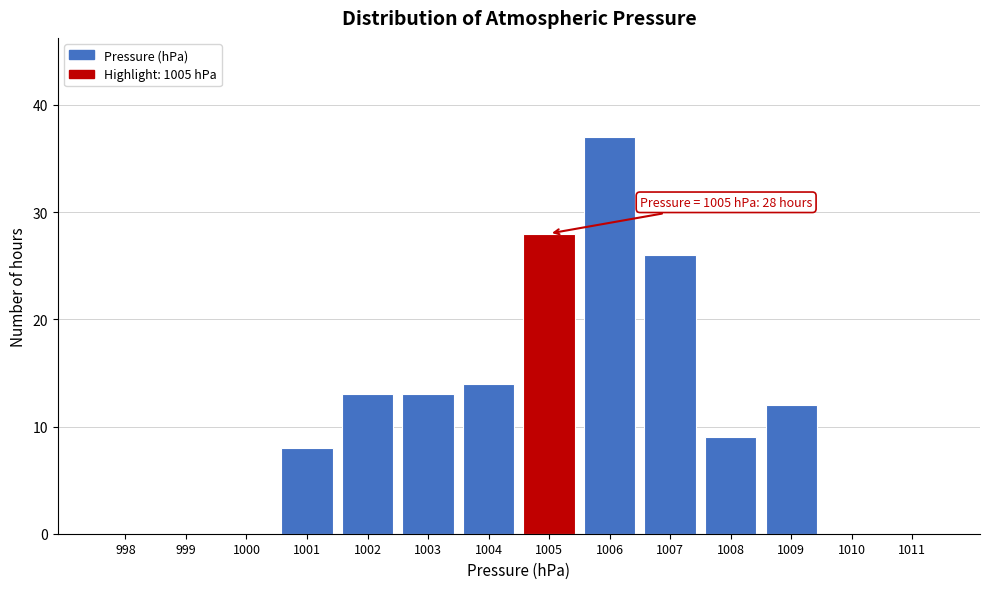

Reading left to right, list all the values displayed in this chart.

998=0	999=0	1000=0	1001=8	1002=13	1003=13	1004=14	1005=28	1006=37	1007=26	1008=9	1009=12	1010=0	1011=0